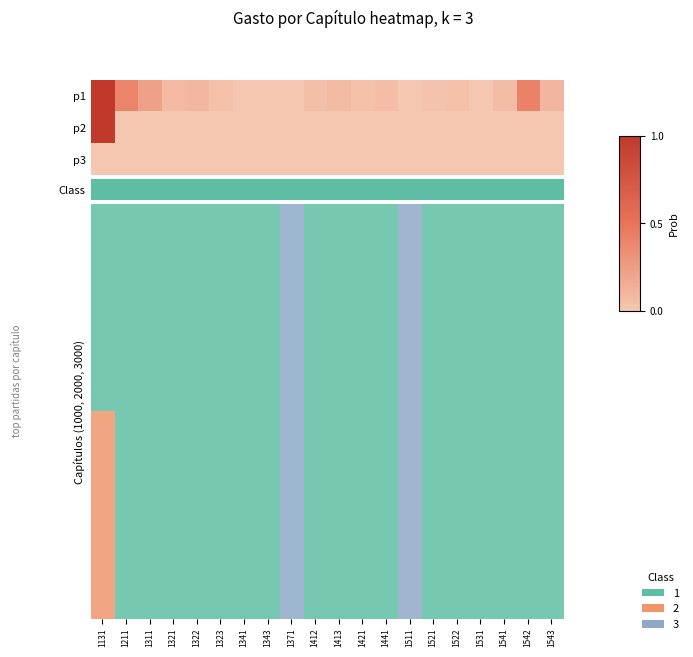

At which category does the chart reach its minimum across all series?

1371